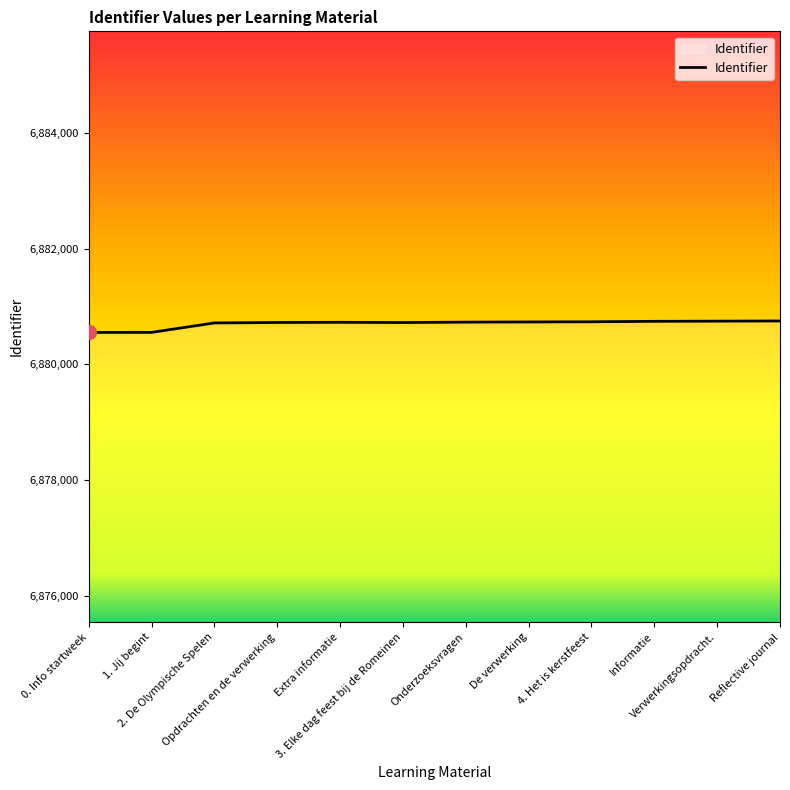

What is the difference between the maximum and second lowest values?

197